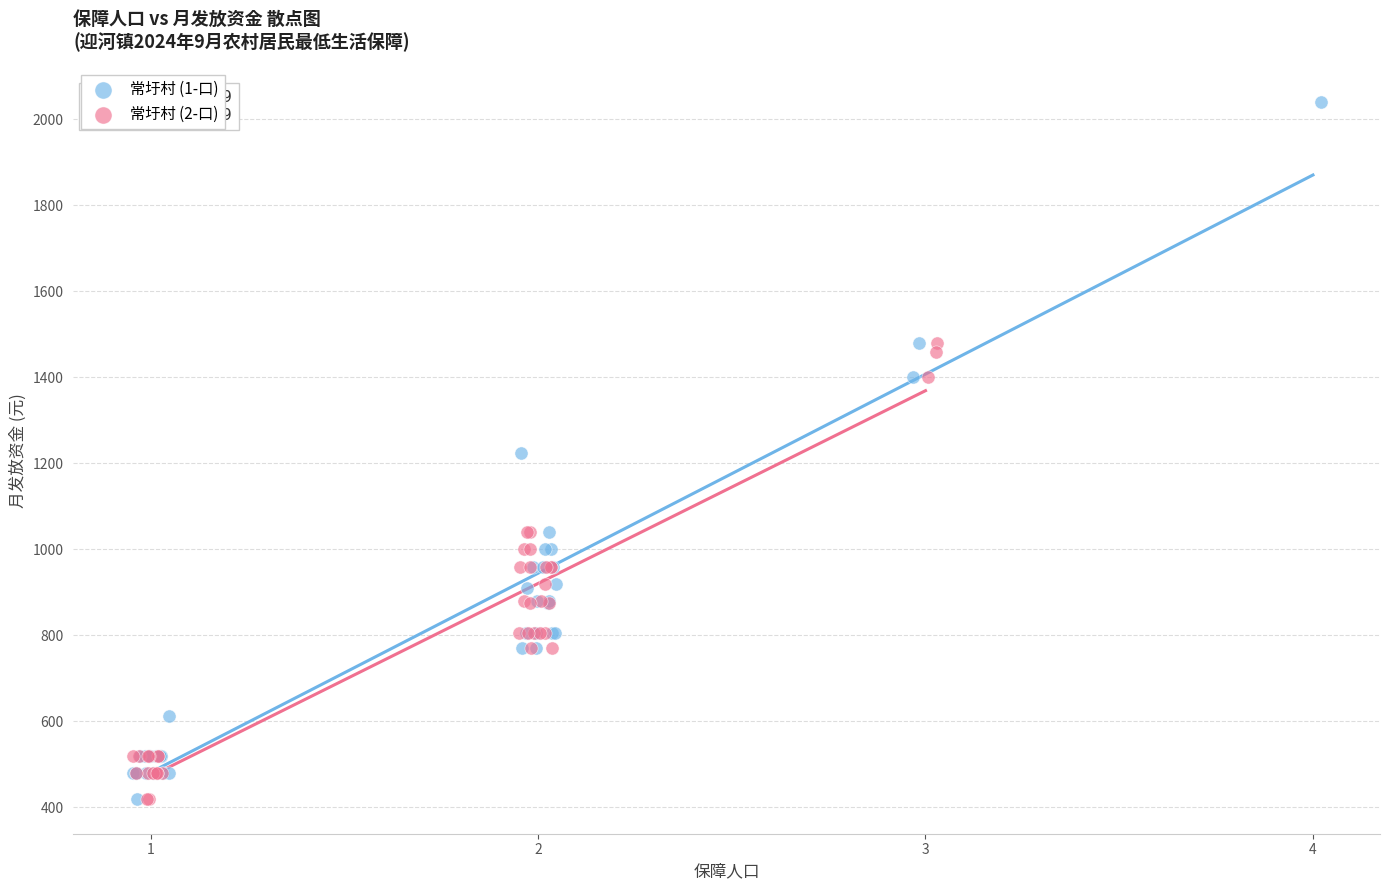

Which series has the widest spread of Y values?

常圩村 (1-口)